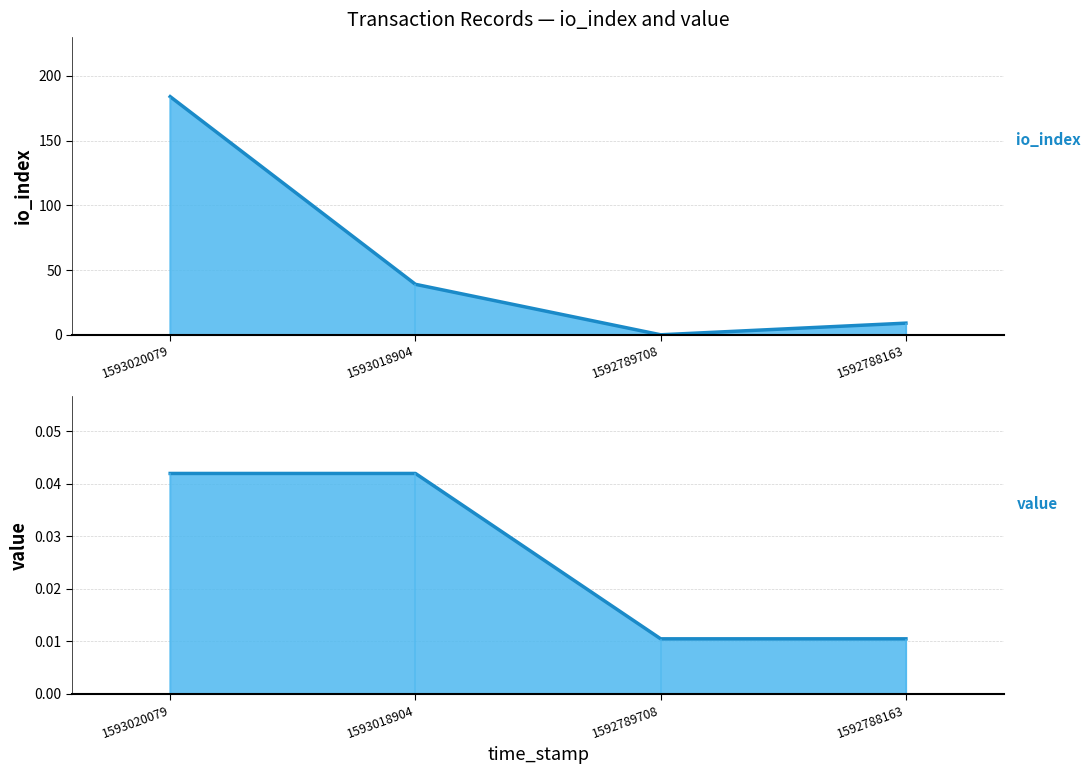

Rank the series by their average value, from highest to lowest.

io_index (line), value (line)